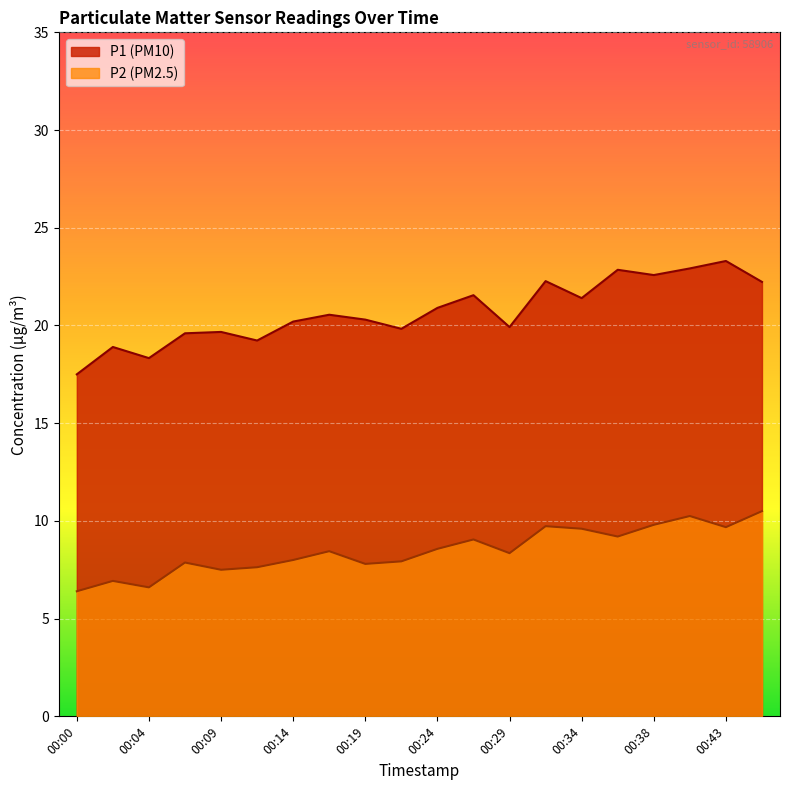

Where is the first local maximum for P2?

00:02